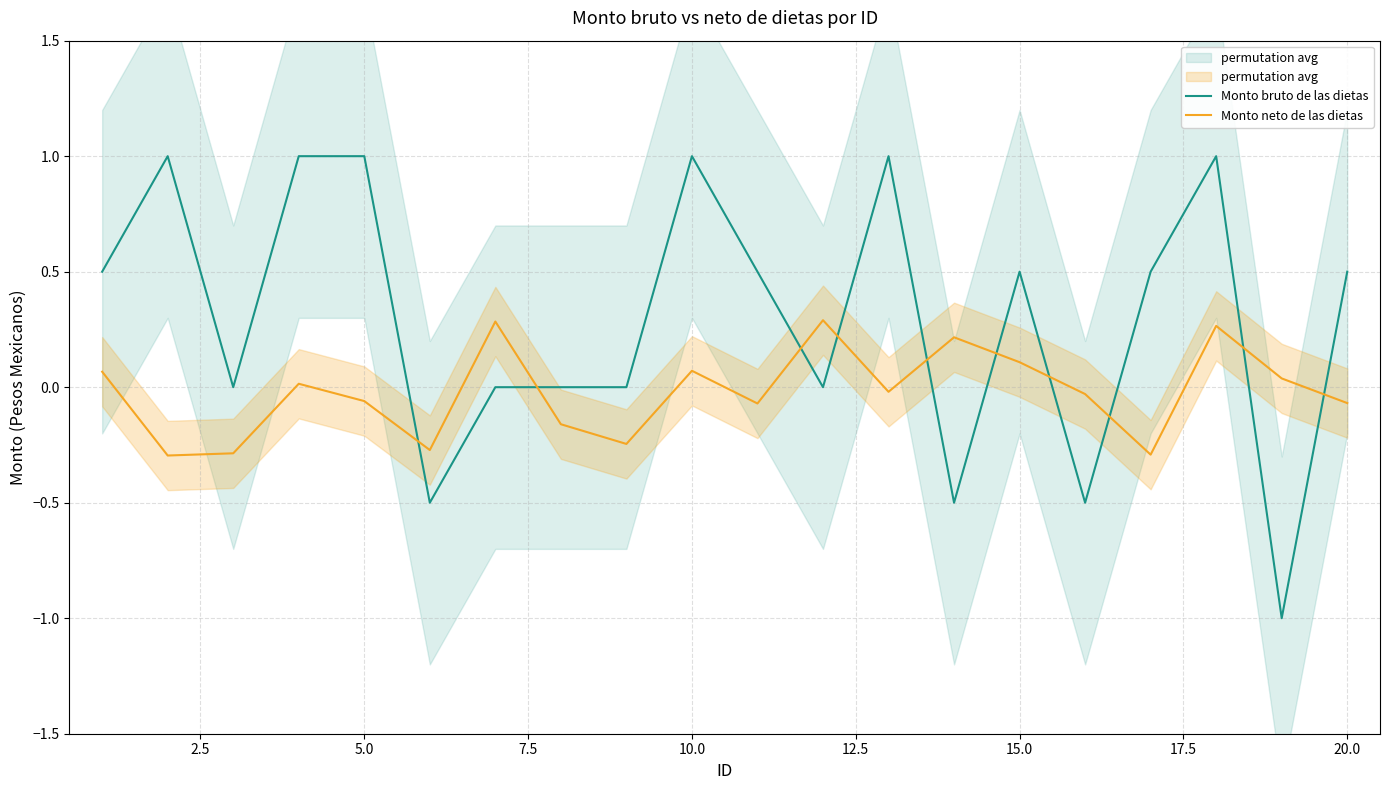

True or false: Monto bruto de las dietas and Monto neto de las dietas cross at least once.

True